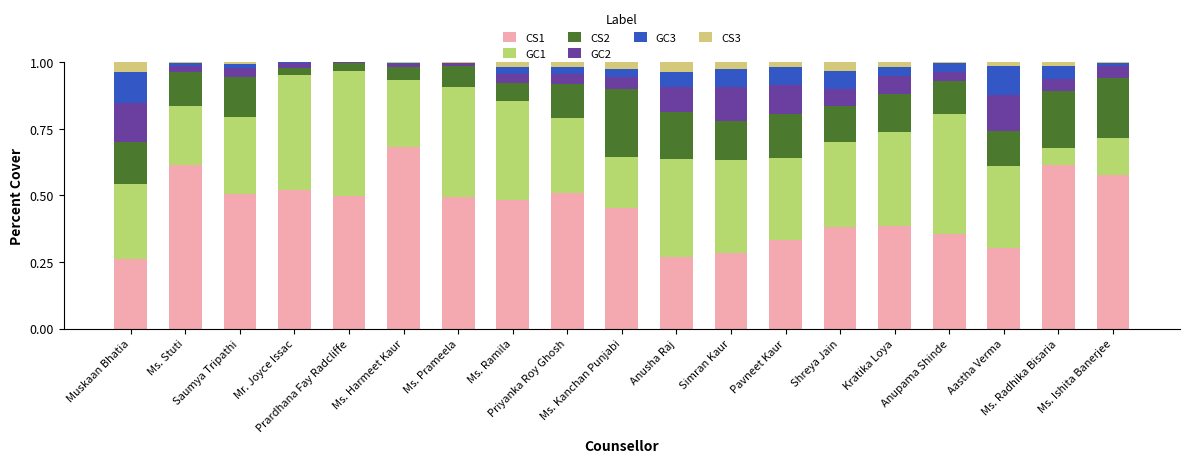

How many categories are shown in the chart?

19